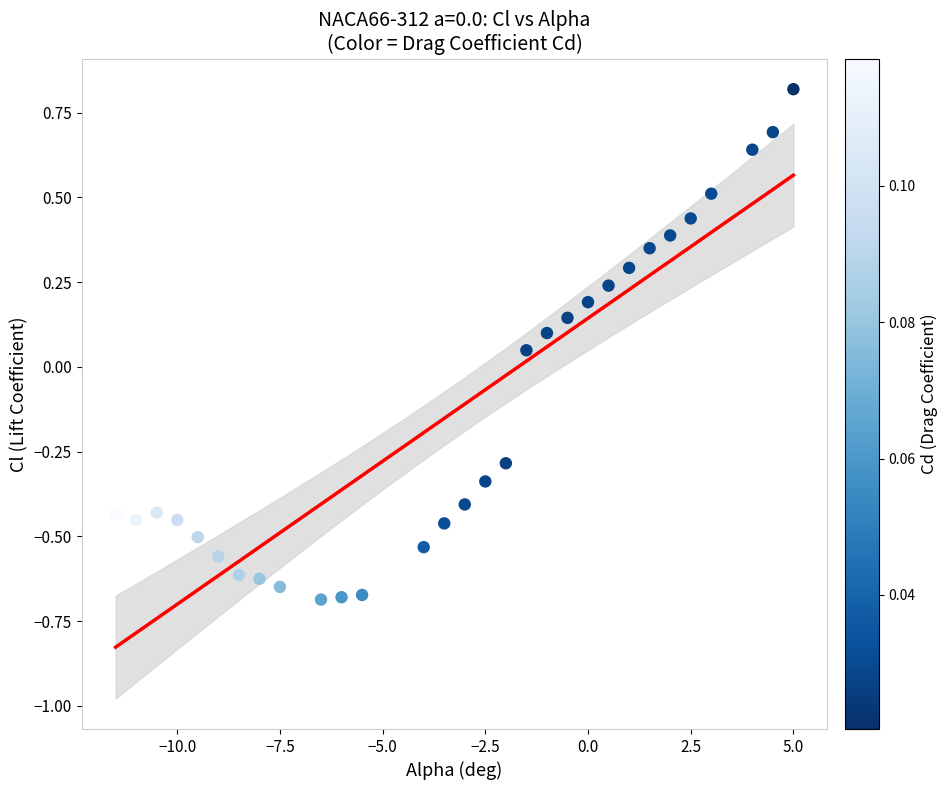

What is the range of X values (max minus min)?

16.5